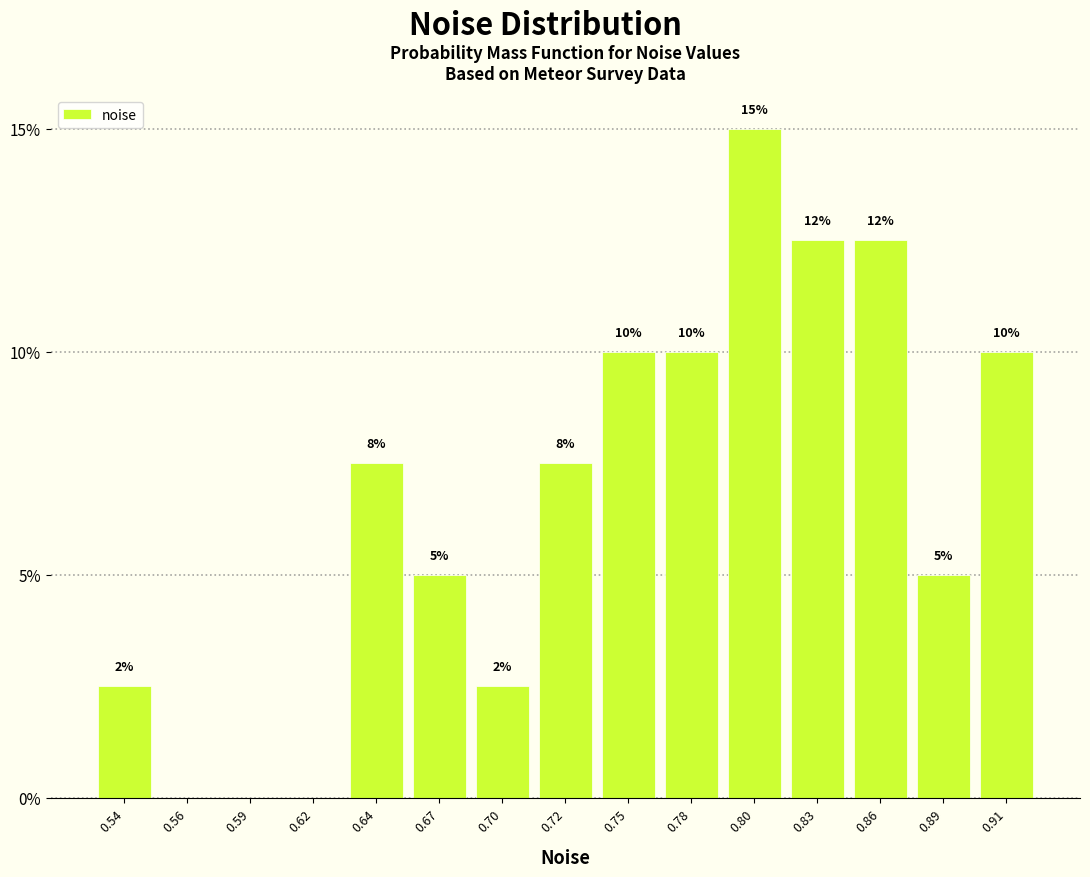

At which label does the data first exceed 7?

0.64